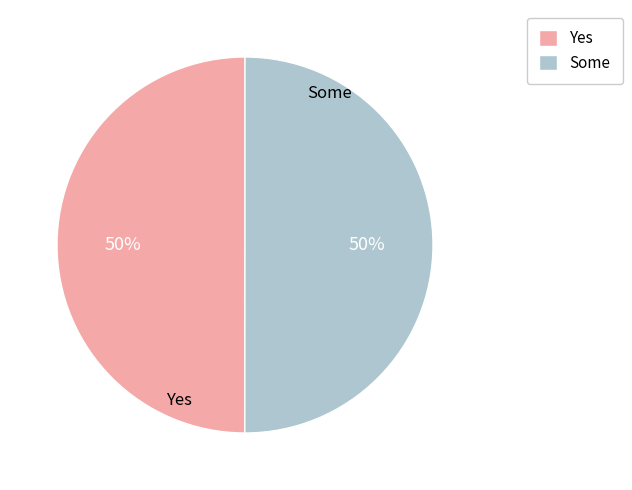

How many segments does this pie chart have?

2